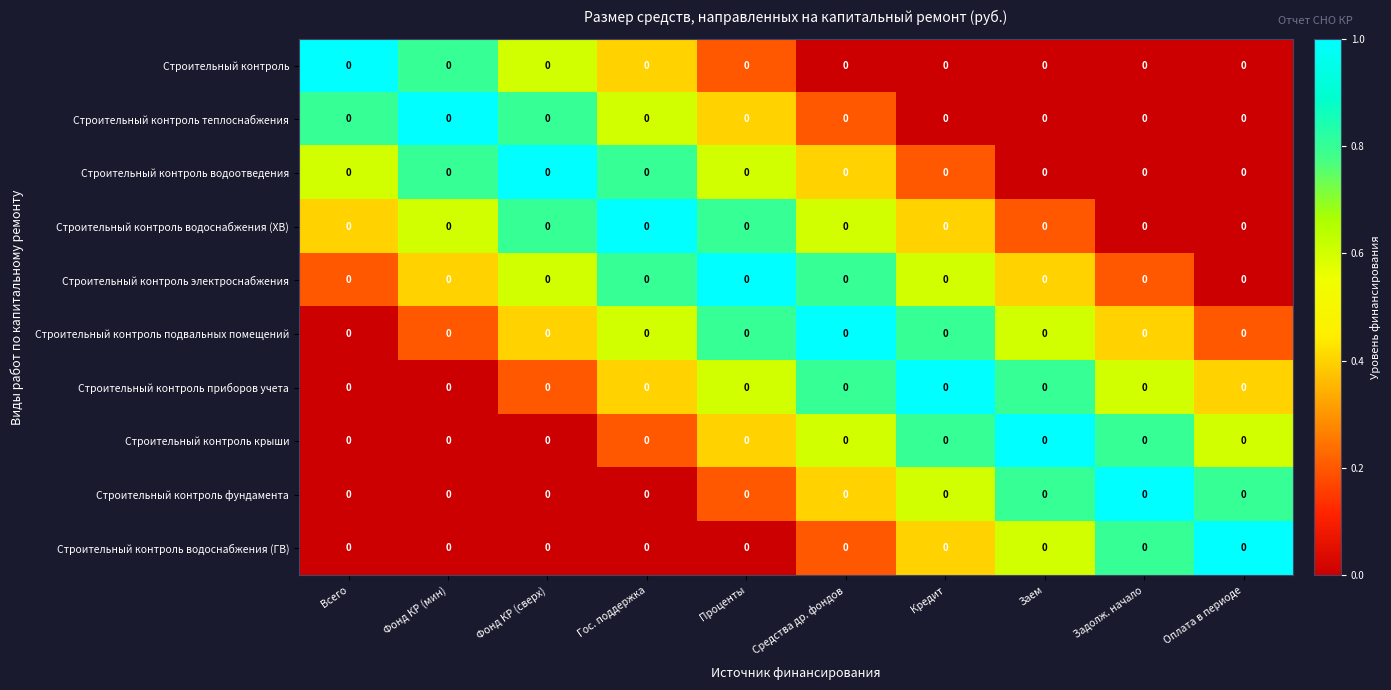

Between Всего and Фонд КР (мин), which is larger?

Всего